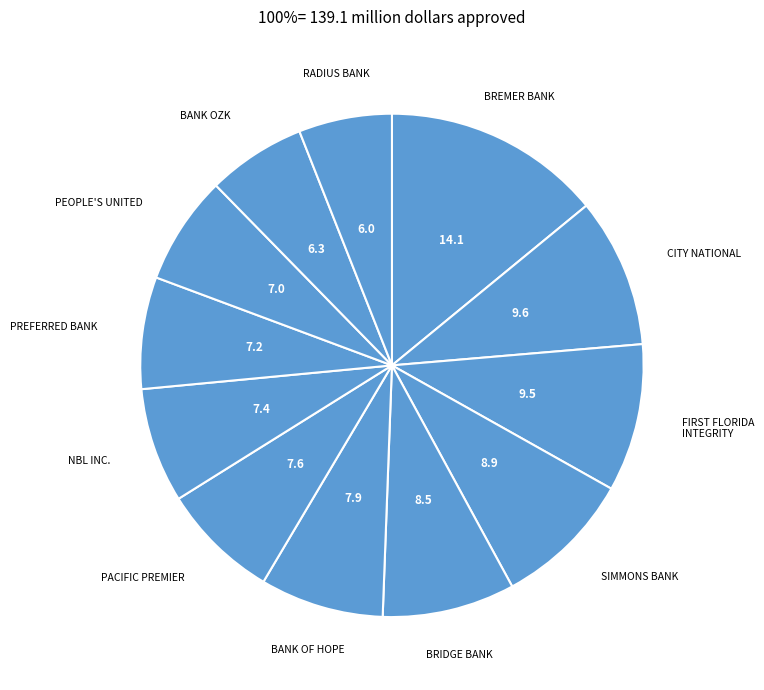

Is there any slice that represents more than half of the pie?

No